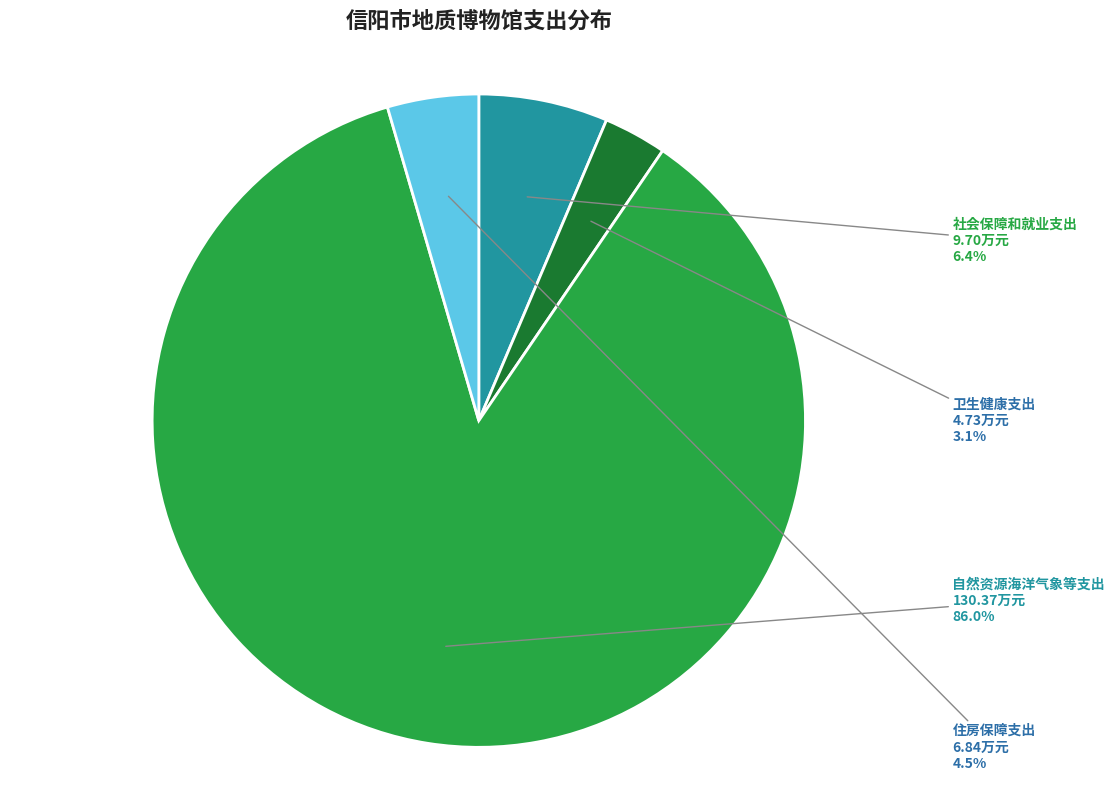

To the nearest percent, what is the difference between the largest and smallest slice percentages?

83%